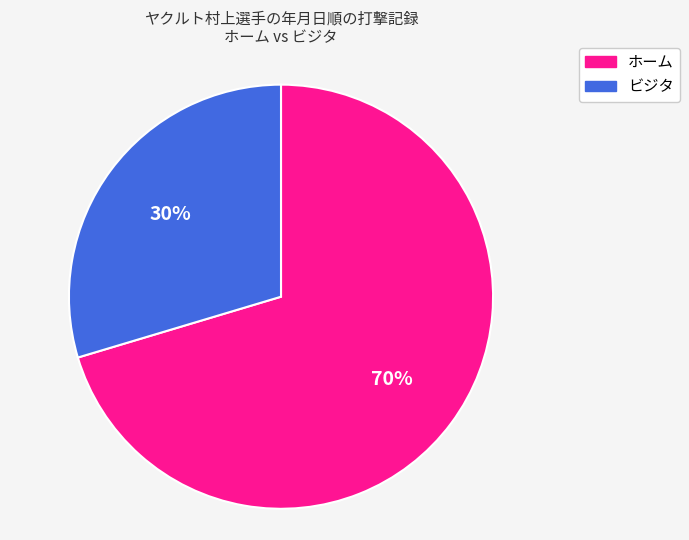

Is ビジタ the majority of the pie?

No